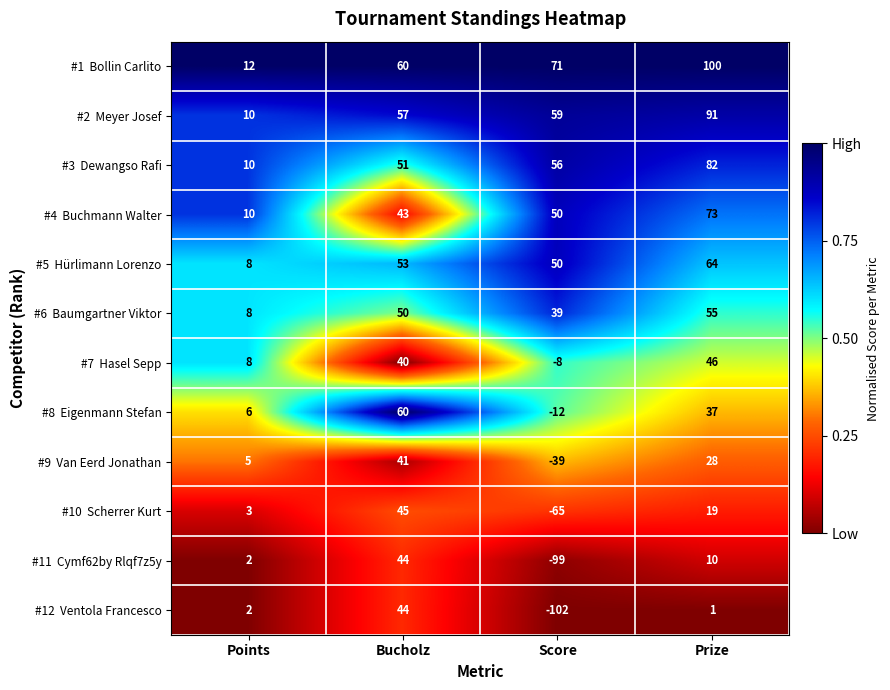

What is the smallest value displayed?

-102